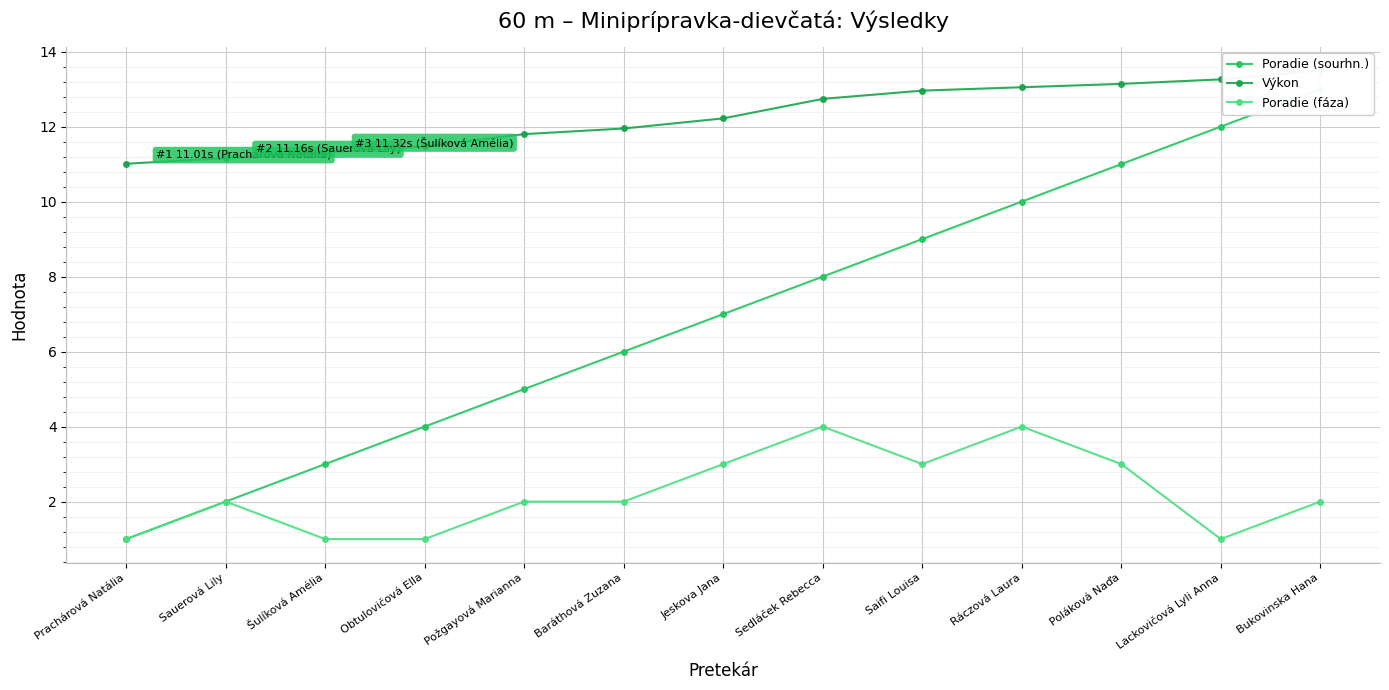

What is the difference between the Poradie (sourhn.) values at Sauerová Lily and Lackovičová Lyli Anna?

10.0